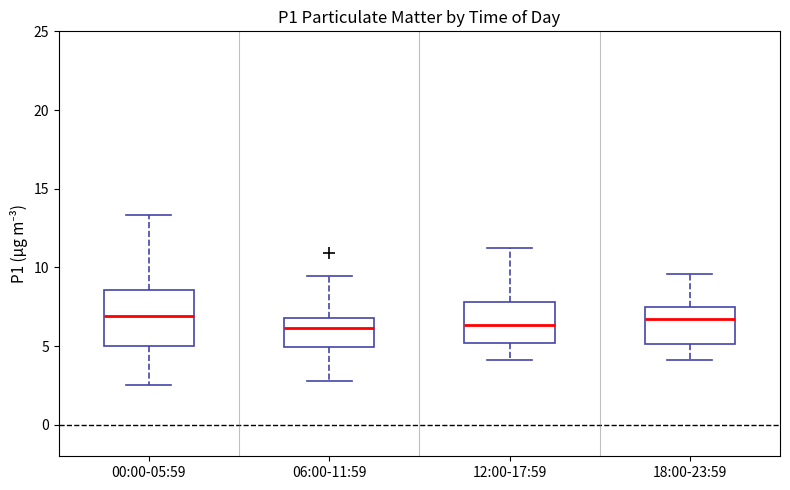

Where is the upper edge of the box for 00:00-05:59 on the y-axis? The values are not printed on the chart, so give them approximately, as read against the axis.

8.5